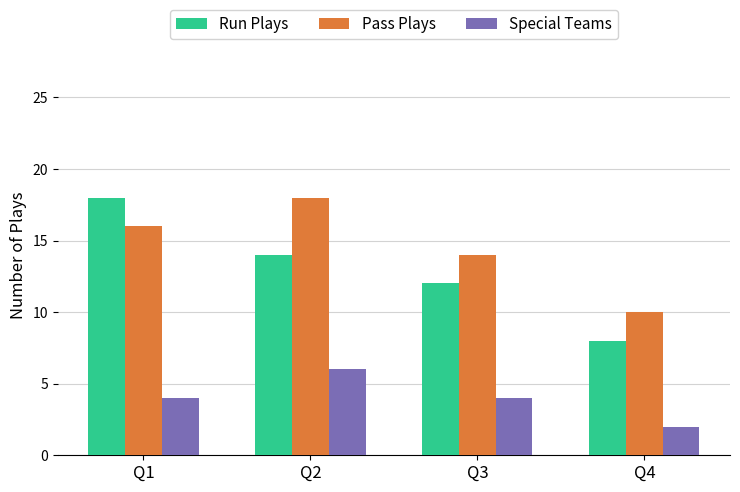

Are the bars grouped side by side (vs. stacked)?

Yes